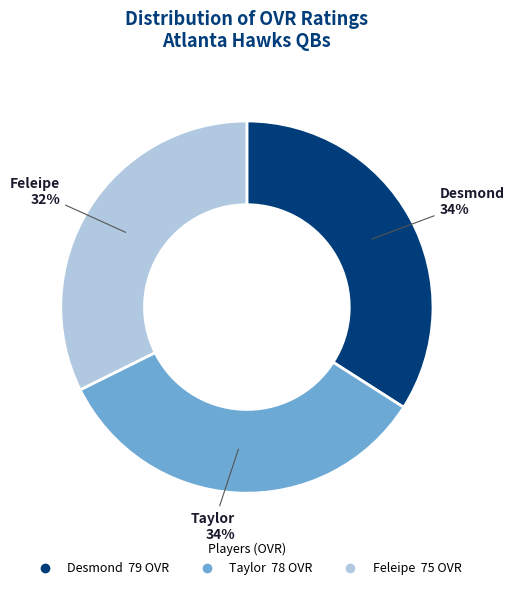

Is it true that Desmond is 34% of the pie?

True